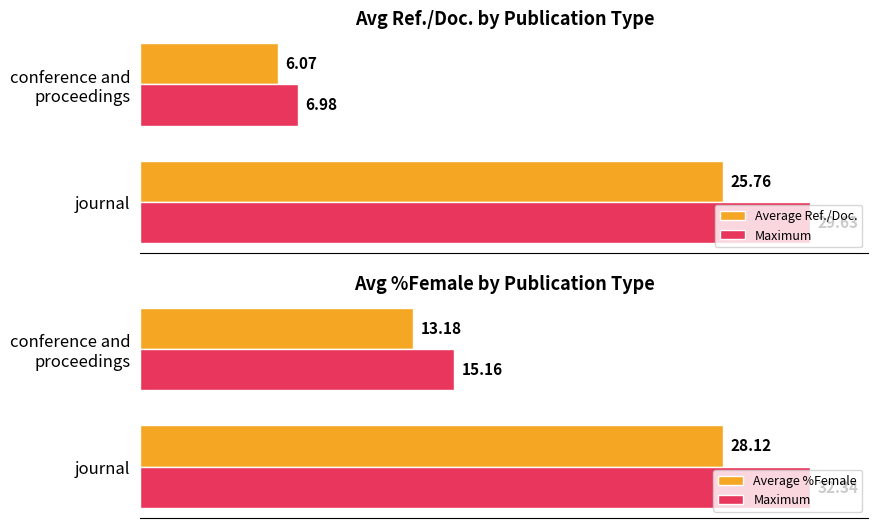

Is it true that Average %Female equals 42.3 at 0?

False